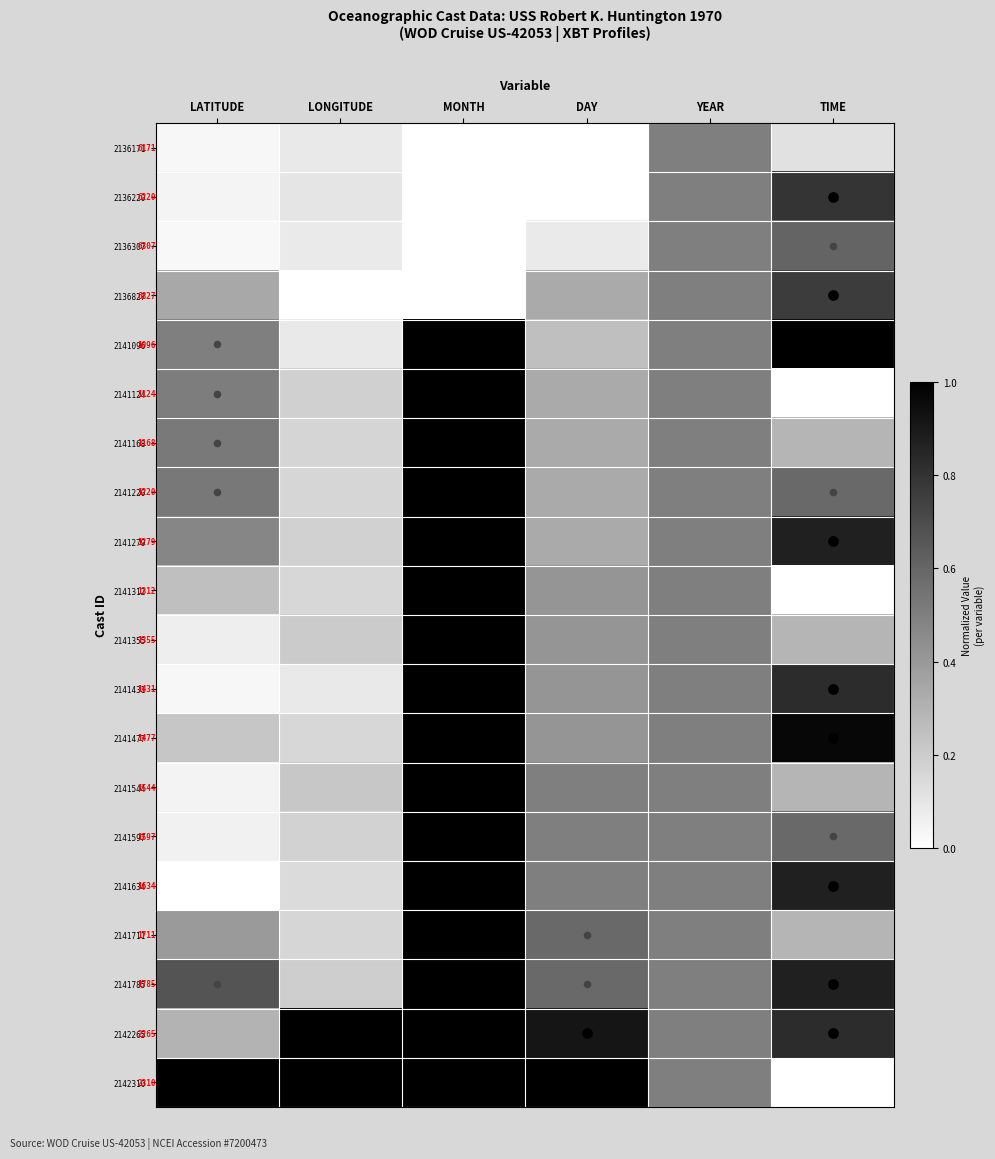

Is it true that 2141355 equals 0.3 at LONGITUDE?

False